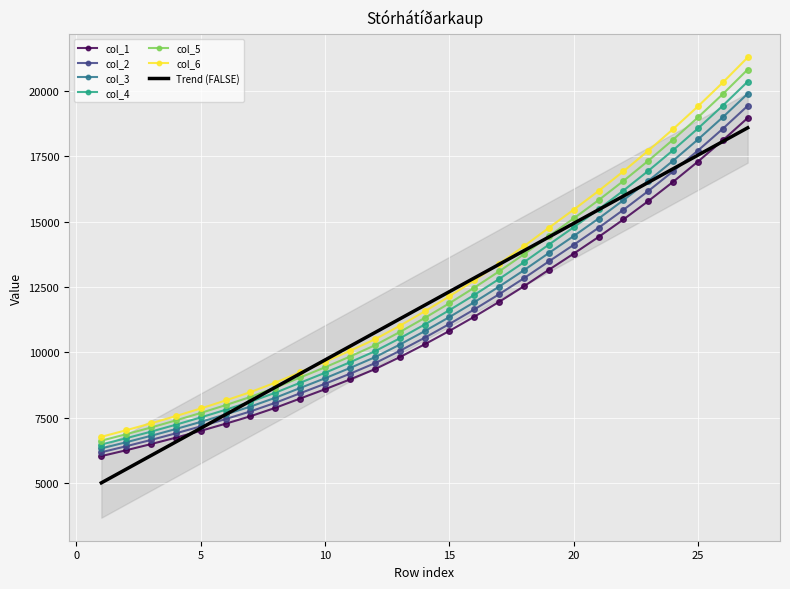

True or false: col_3 and col_6 intersect in this chart.

False